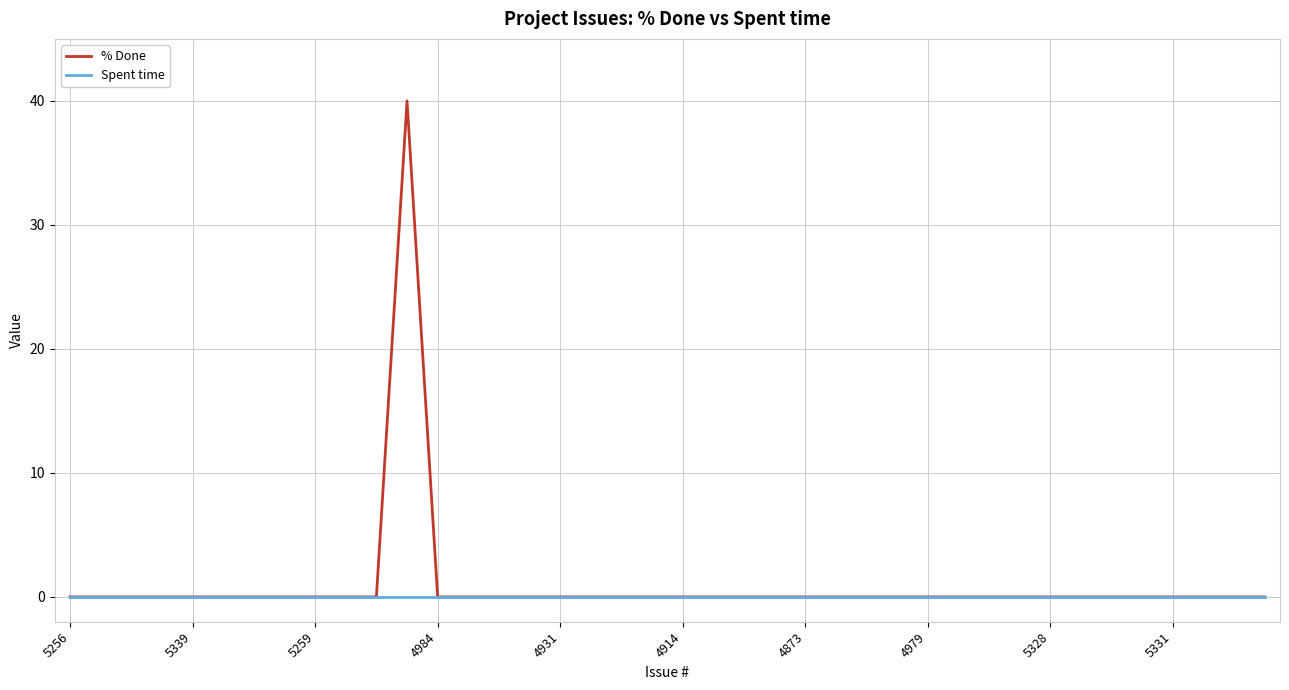

Rank the series by their maximum value, from highest to lowest.

% Done, Spent time